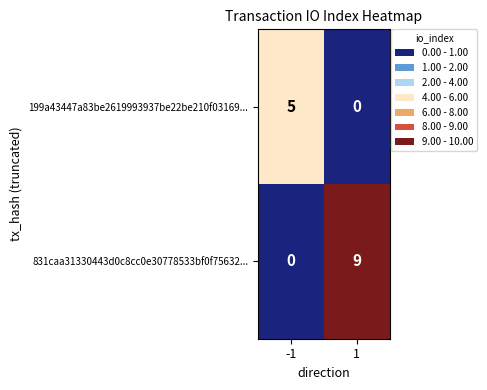

The value of 831caa31330443d0c8cc0e30778533bf0f75632... at -1 is 3. True or false?

False